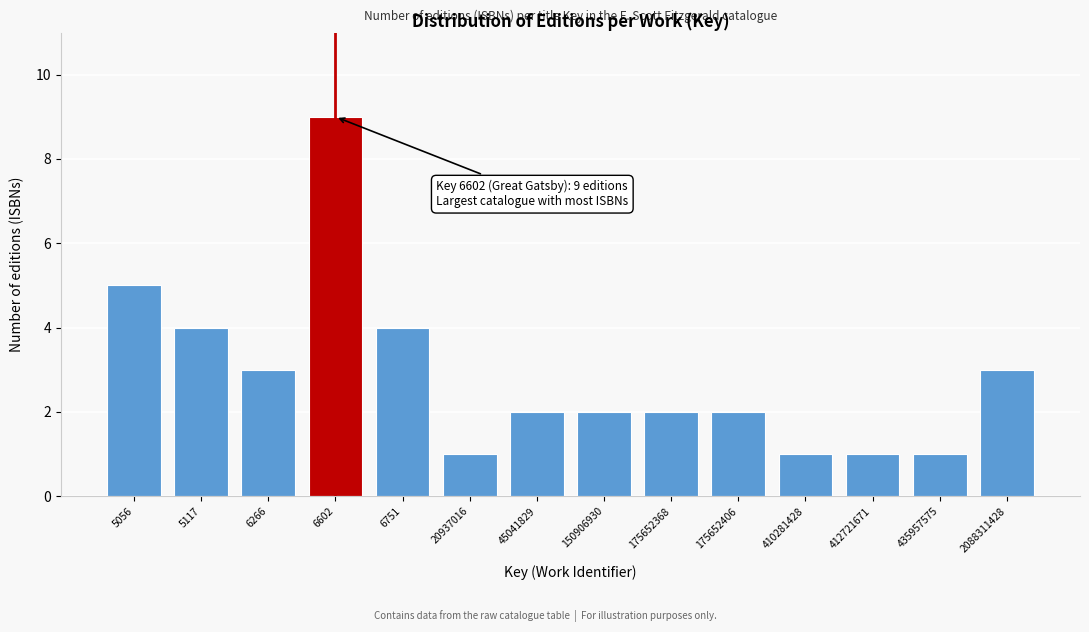

Reading right to left, list all the values displayed in this chart.

3	1	1	1	2	2	2	2	1	4	9	3	4	5